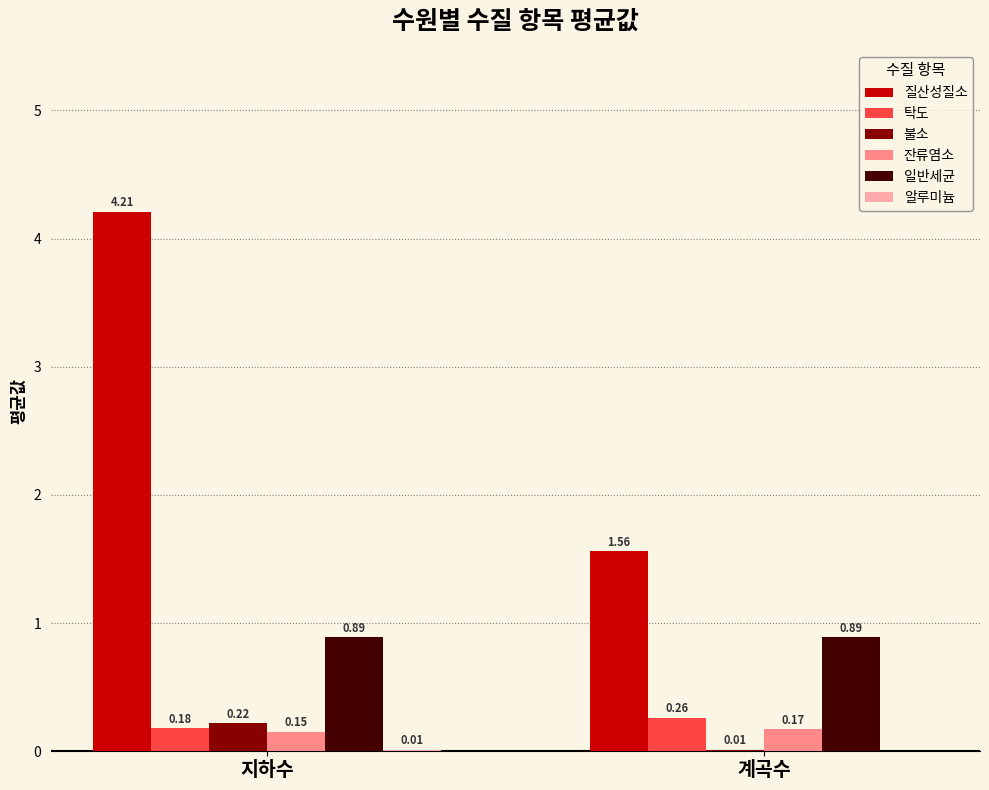

Does the chart contain stacked bars?

No